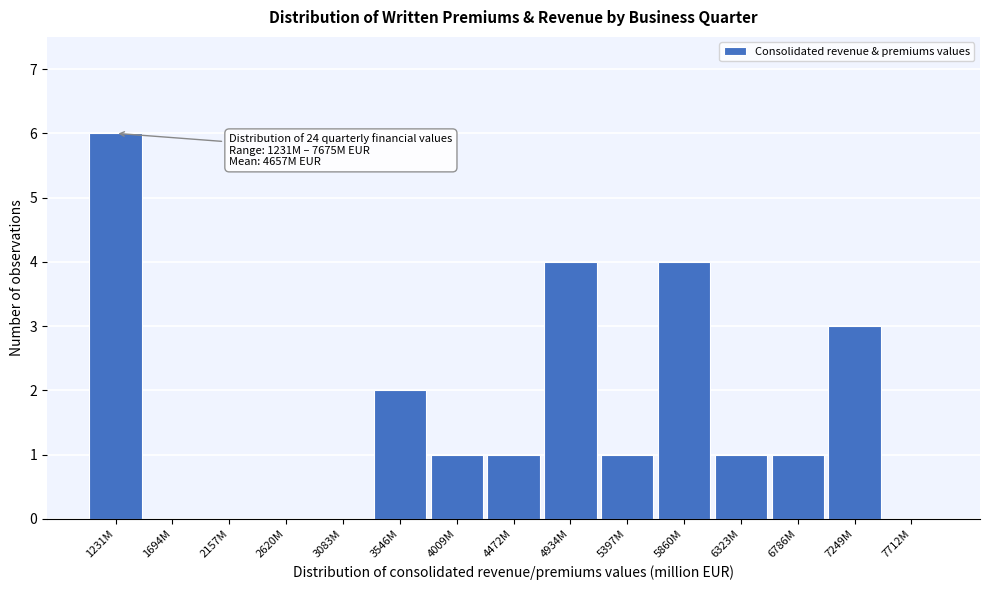

Reading right to left, extract all data points from this chart.

7712M=0	7249M=3	6786M=1	6323M=1	5860M=4	5397M=1	4934M=4	4472M=1	4009M=1	3546M=2	3083M=0	2620M=0	2157M=0	1694M=0	1231M=6